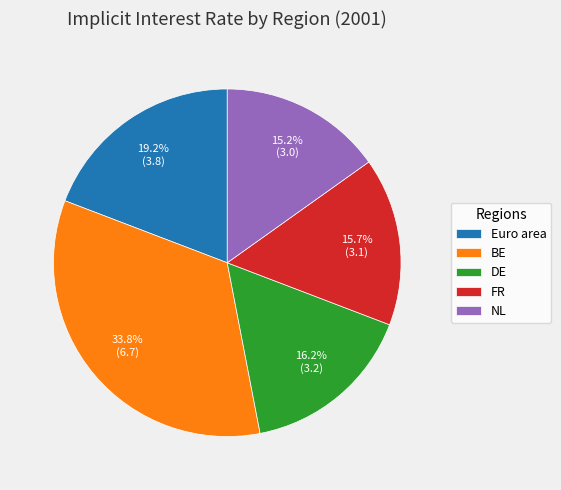

Is it true that NL is 15% of the pie?

True